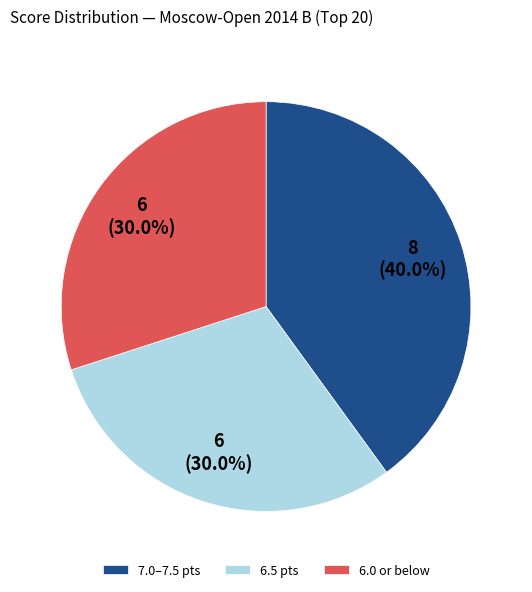

Does 7.0–7.5 pts account for over 50% of the chart?

No